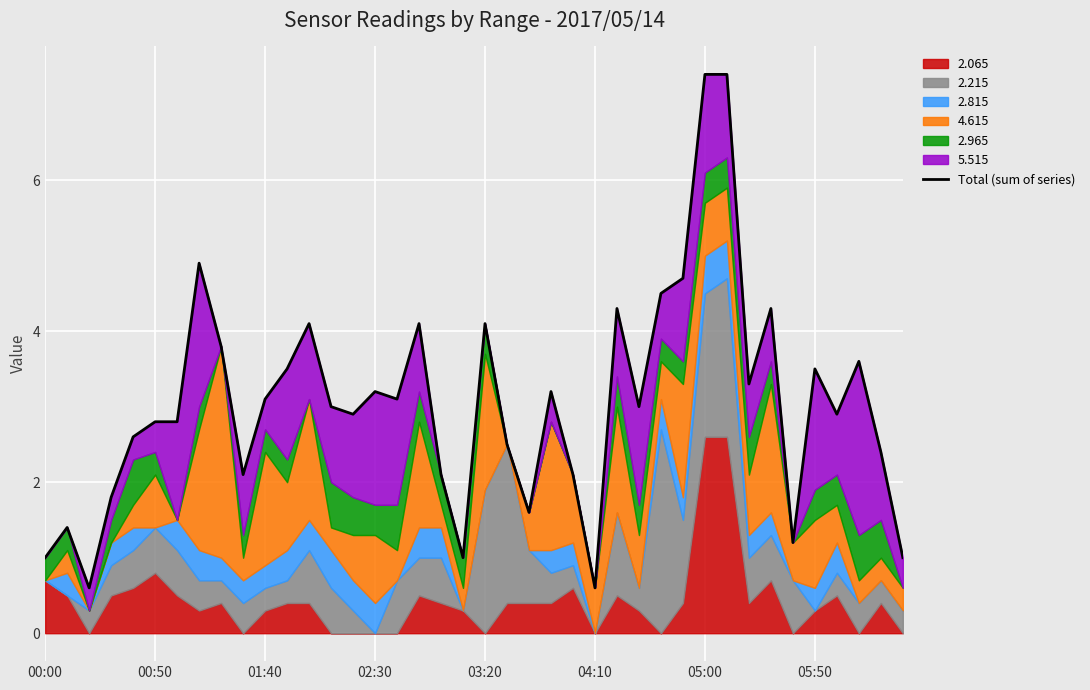

The chart shows a value of 2.1 at 24. True or false?

True